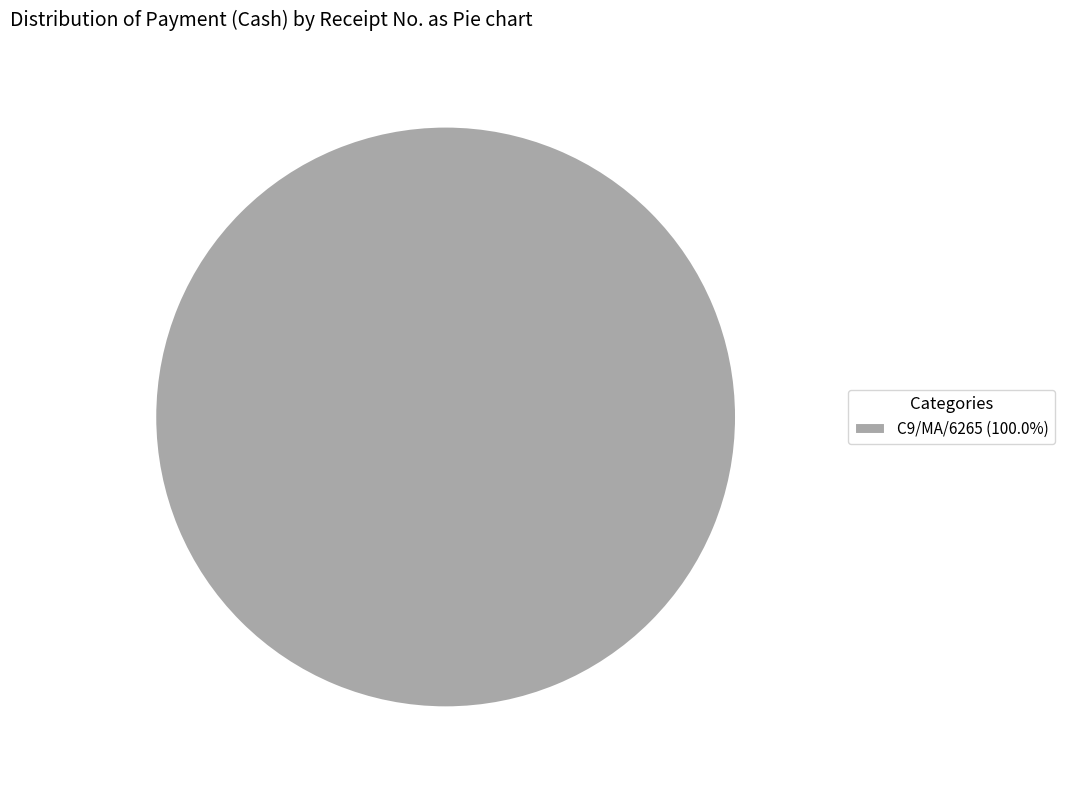

Is C9/MA/6265 (100.0%) the majority of the pie?

Yes